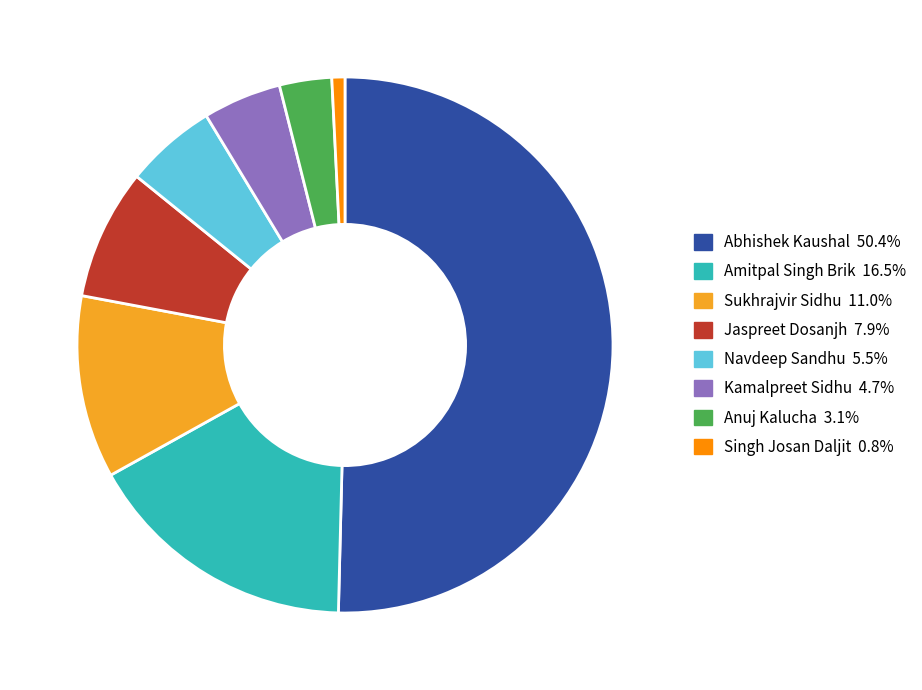

How many slices are in this pie chart?

8